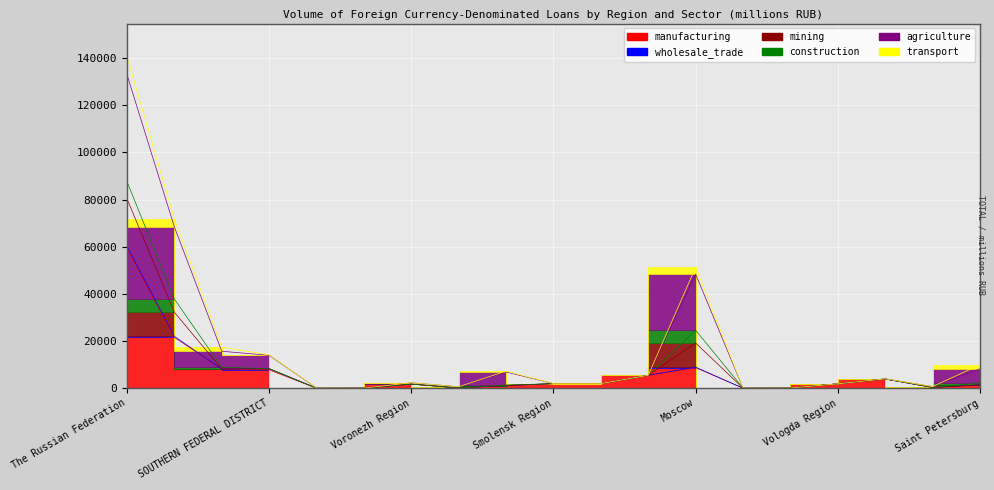

What is the sum of all manufacturing values?

125035